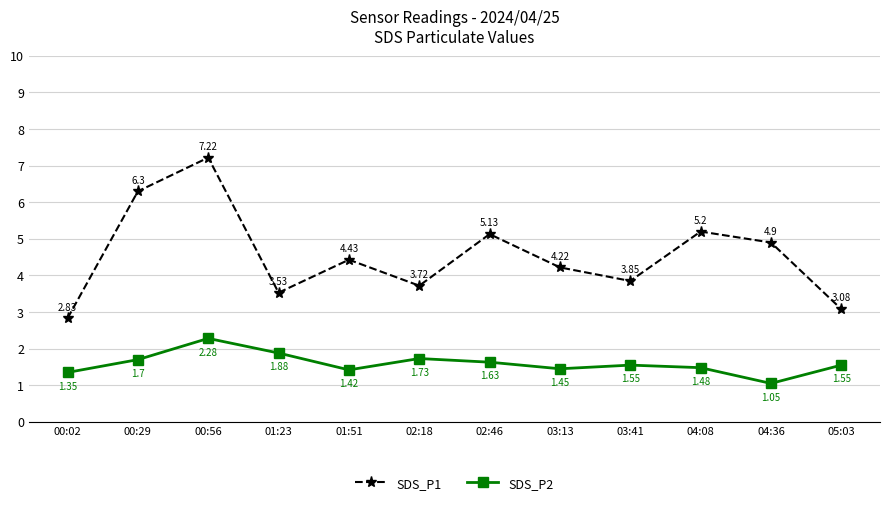

At which category is the sum across all series the highest?

00:56